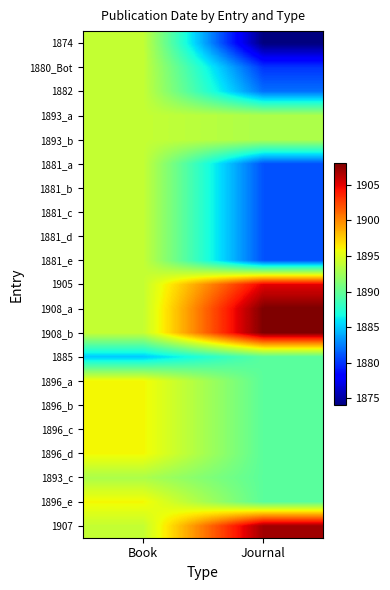

Reading right to left, what are all the values shown in this chart?

1874: Journal=1874.0	Book=1894.0
1880_Bot: Journal=1880.0	Book=1894.0
1882: Journal=1882.0	Book=1894.0
1893_a: Journal=1893.0	Book=1894.0
1893_b: Journal=1893.0	Book=1894.0
1881_a: Journal=1881.0	Book=1894.0
1881_b: Journal=1881.0	Book=1894.0
1881_c: Journal=1881.0	Book=1894.0
1881_d: Journal=1881.0	Book=1894.0
1881_e: Journal=1881.0	Book=1894.0
1905: Journal=1905.0	Book=1894.0
1908_a: Journal=1908.0	Book=1894.0
1908_b: Journal=1908.0	Book=1894.0
1885: Journal=1889.6	Book=1885.0
1896_a: Journal=1889.6	Book=1896.0
1896_b: Journal=1889.6	Book=1896.0
1896_c: Journal=1889.6	Book=1896.0
1896_d: Journal=1889.6	Book=1896.0
1893_c: Journal=1889.6	Book=1893.0
1896_e: Journal=1889.6	Book=1896.0
1907: Journal=1907.0	Book=1894.0